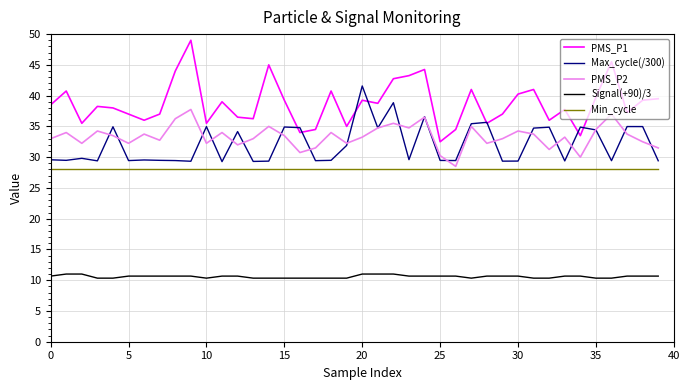

Which series has the widest spread of values?

PMS_P1